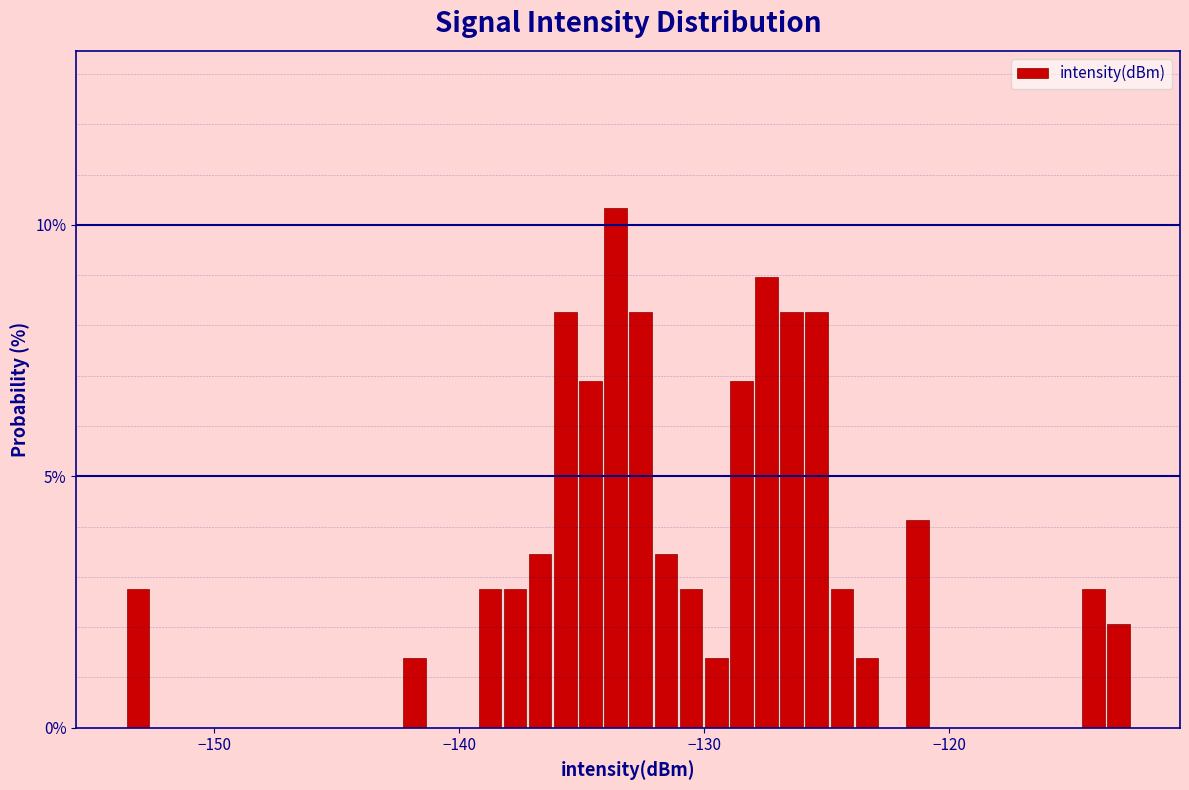

Read against the x-axis, roughly where is the centre of the tallest bar?

-134